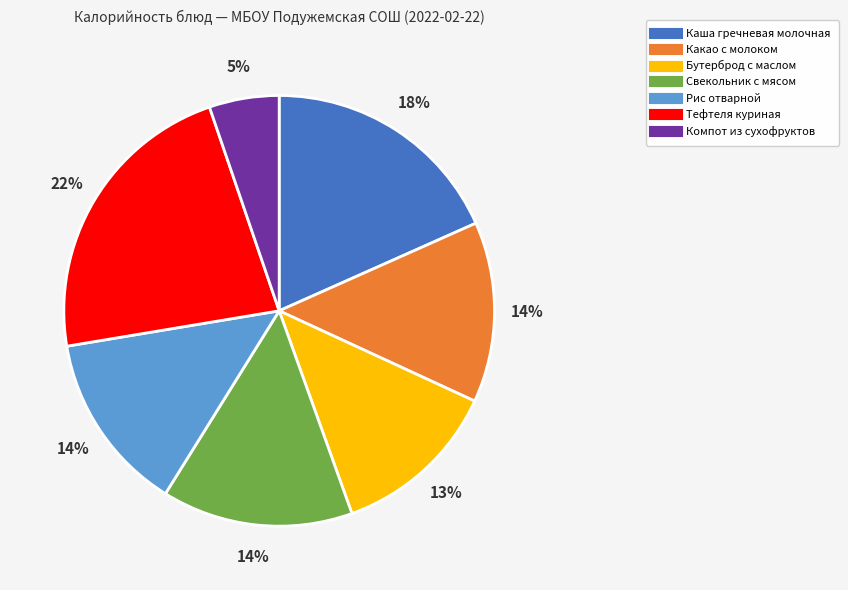

Does Рис отварной represent more than half of the total?

No